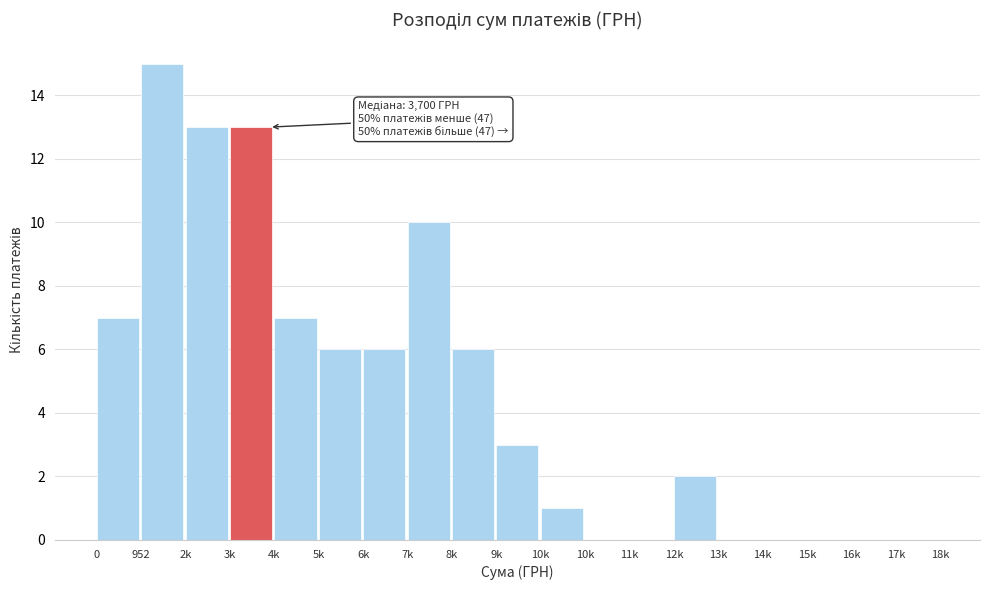

Are the bars horizontal?

No